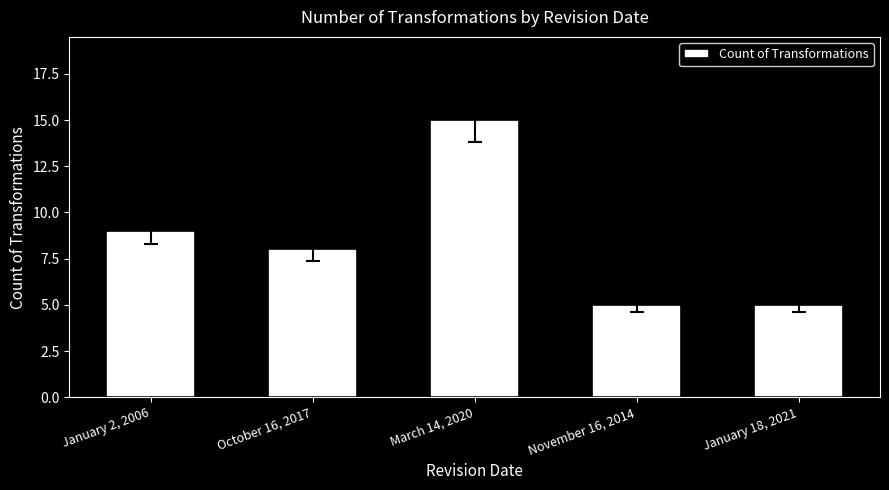

At which label is the value closest to 10?

January 2, 2006